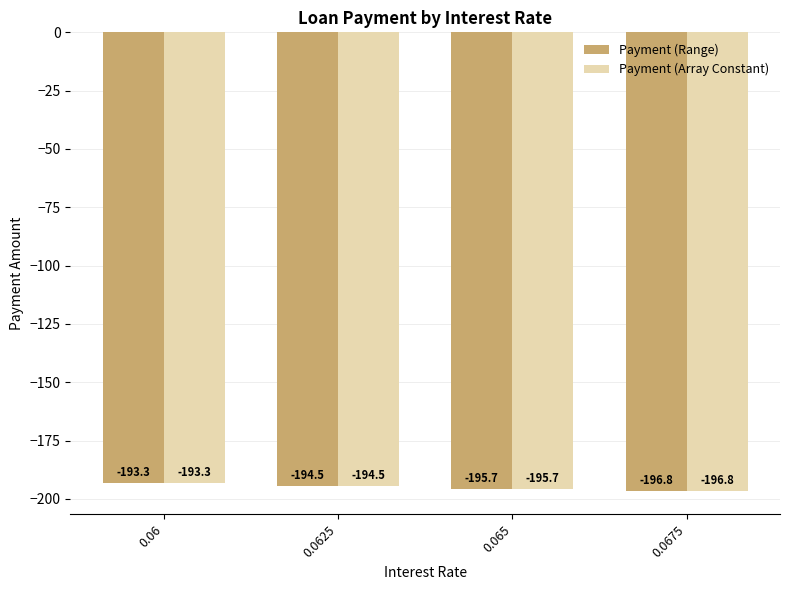

What is the difference between the maximum and minimum values in the Payment (Range) series?

3.5